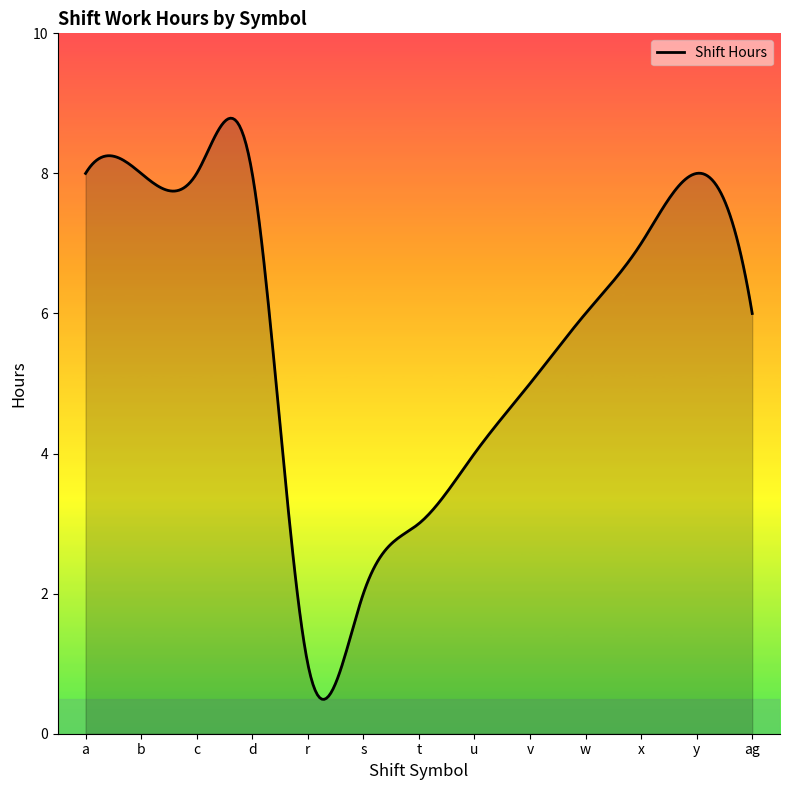

What is the greatest value displayed?

8.8